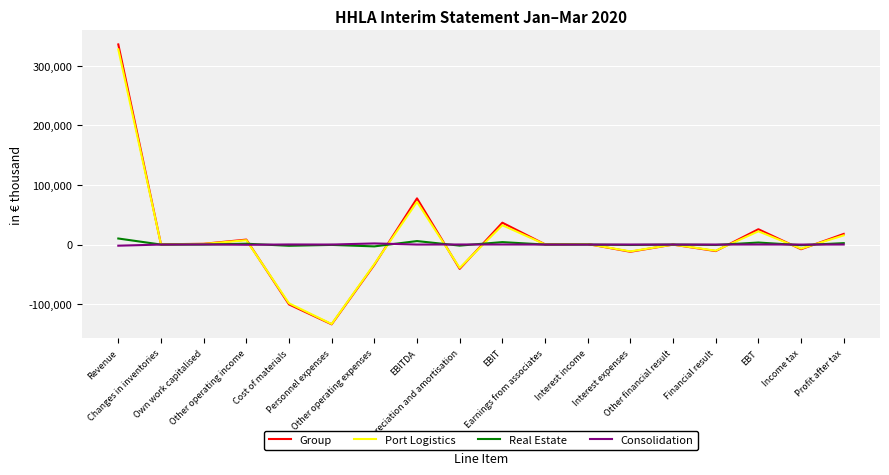

What is the greatest value displayed?

335657